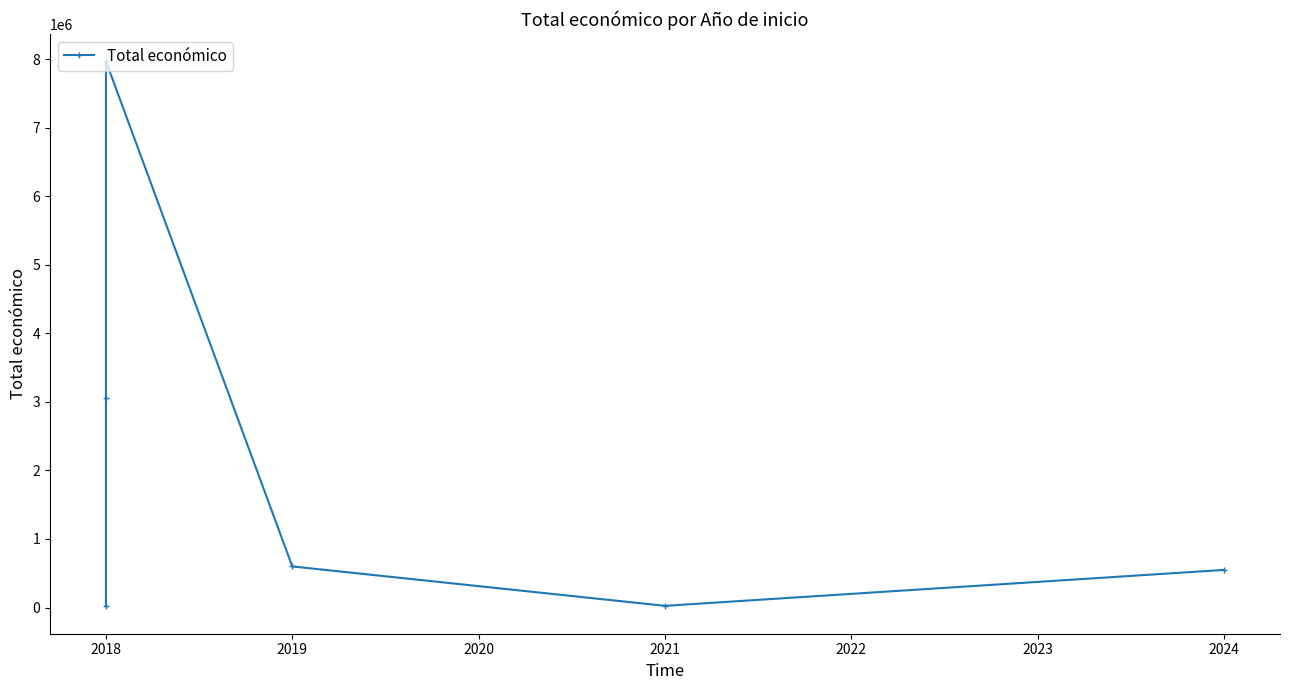

Does the chart have visible grid lines?

No